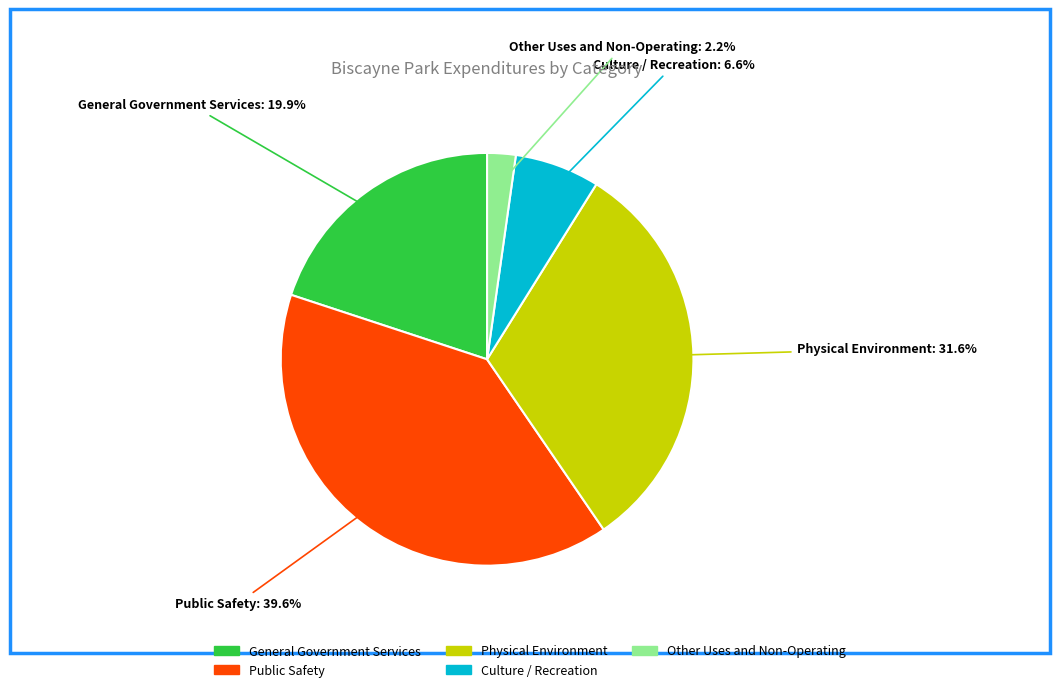

True or false: Public Safety accounts for 49% of the total.

False